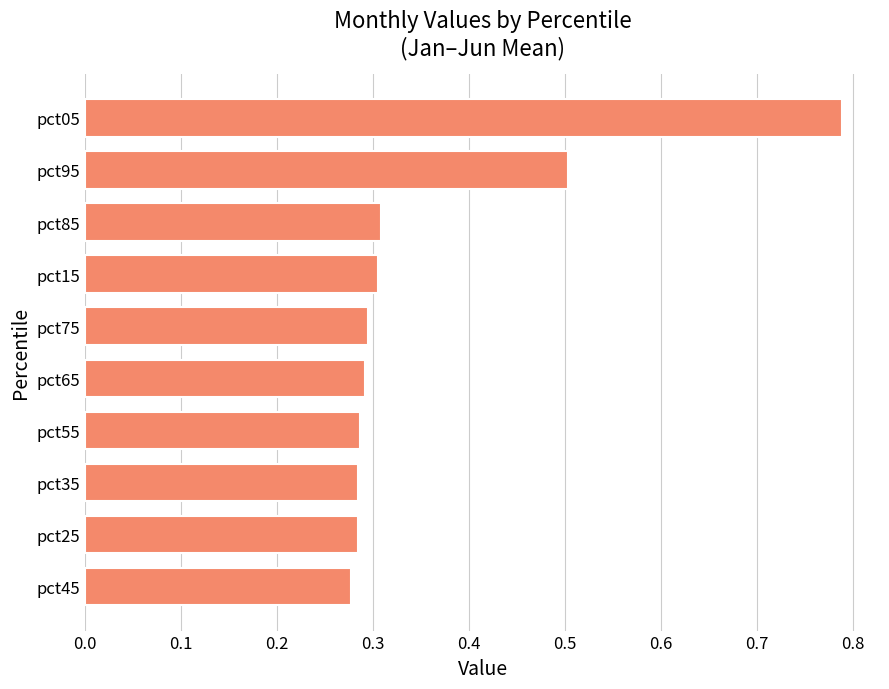

What is the difference between the maximum and minimum values?

0.5